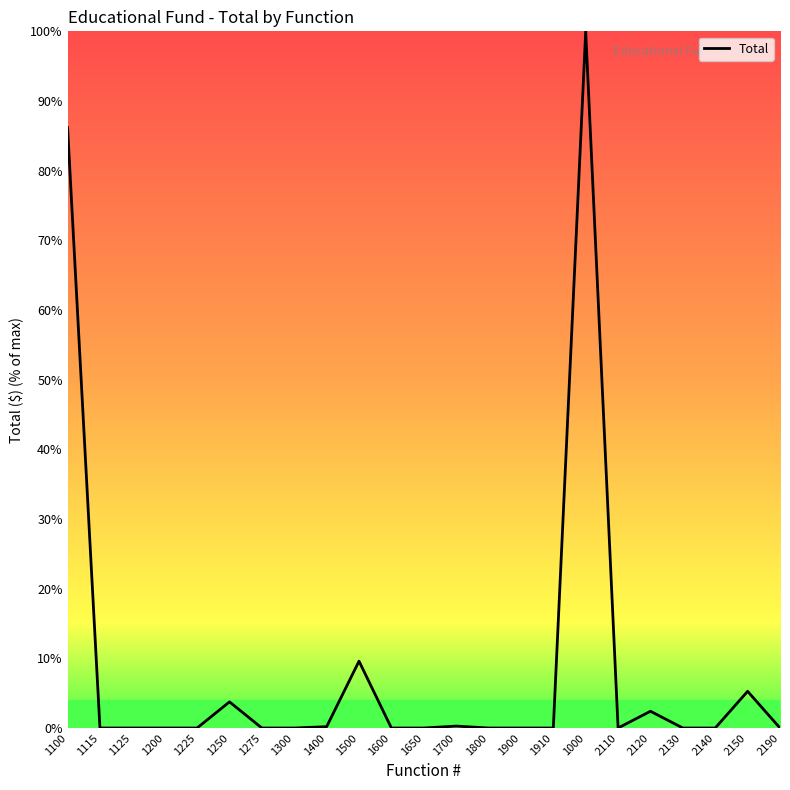

Is this an area chart (filled region under the line)?

No